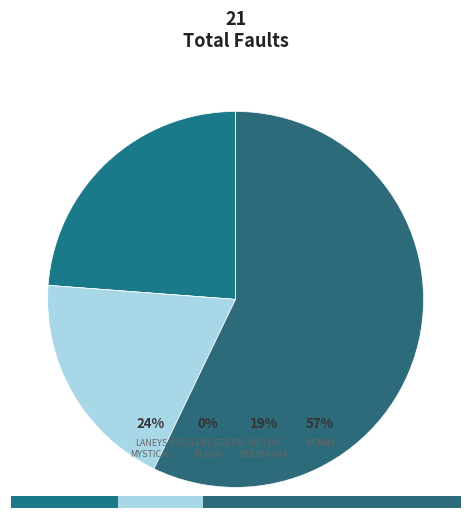

Between PICTUS BULIBASHA and FIDDLERS GREEN FLASH, which is larger?

PICTUS BULIBASHA